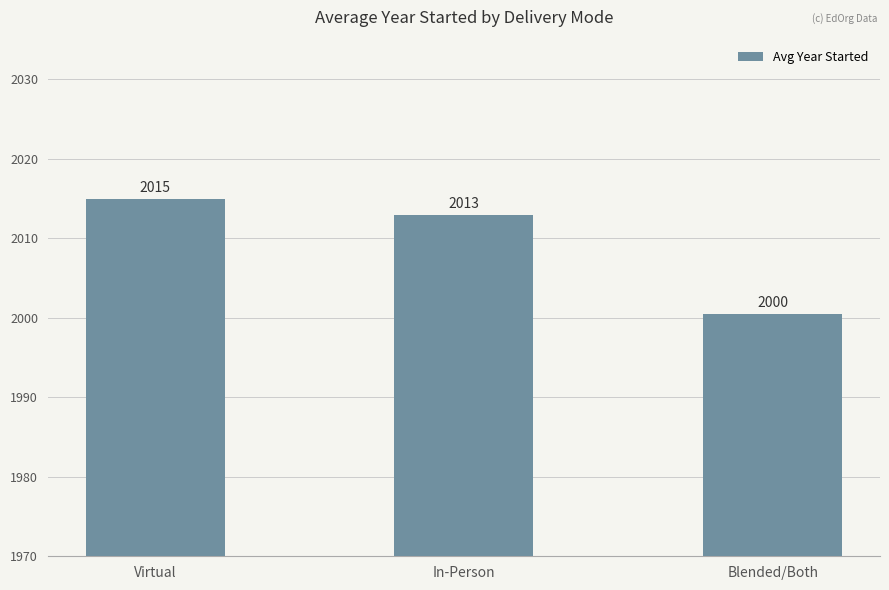

Are the bars horizontal?

No